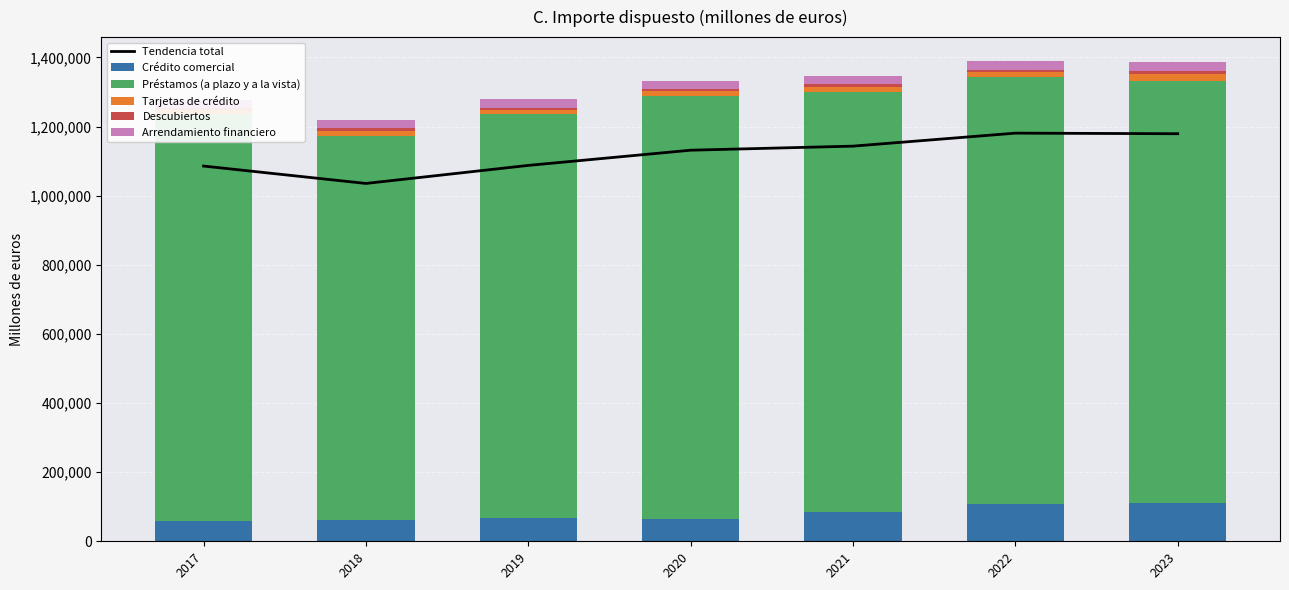

How many values in the Descubiertos series exceed 7594?

4